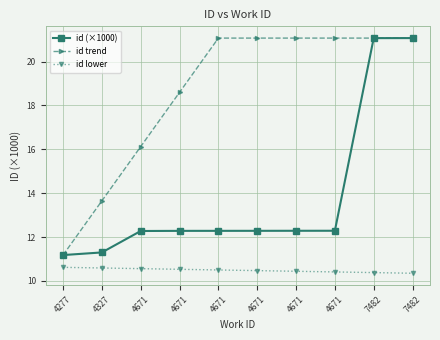

Which series changed the most between 4671 and 7482?

id (×1000)